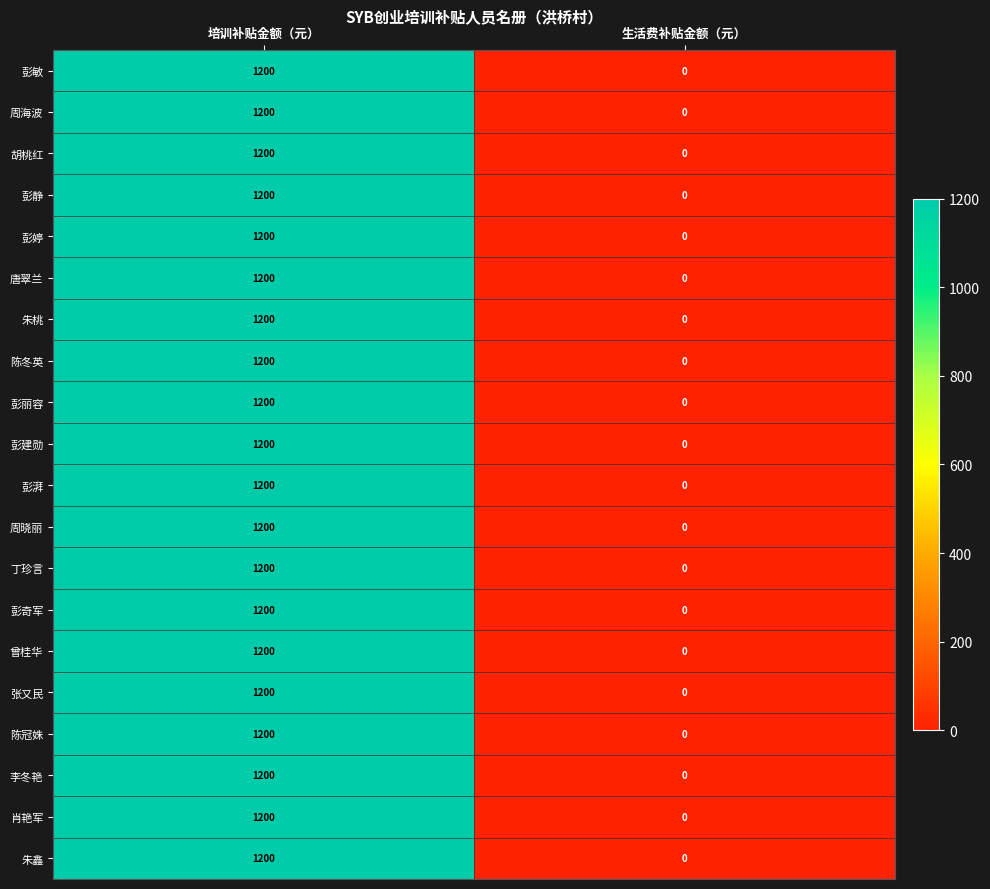

What is the difference between the 彭婷 values at 生活费补贴金额（元） and 培训补贴金额（元）?

1200